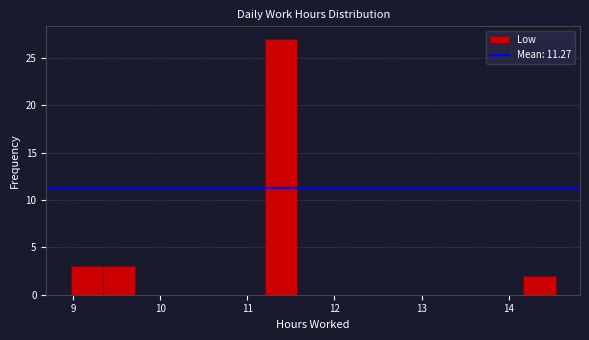

Read against the x-axis, roughly where is the centre of the tallest bar?

11.4